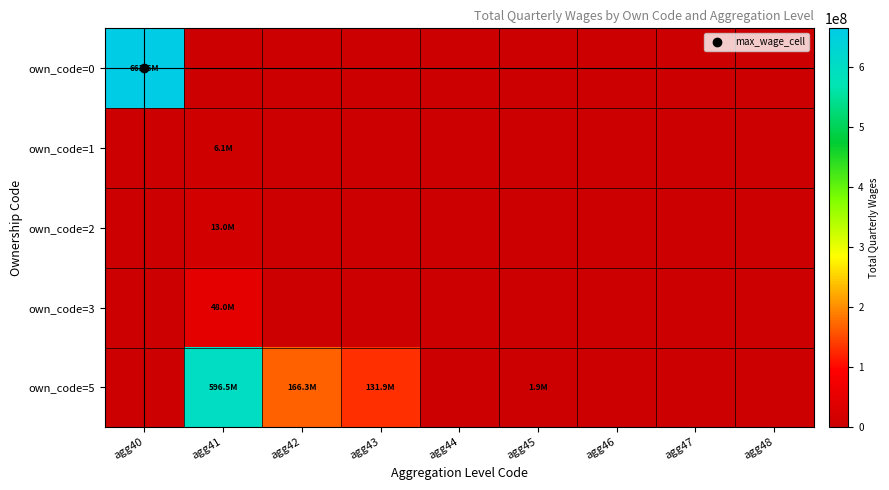

At which category is the sum across all series the highest?

agg40